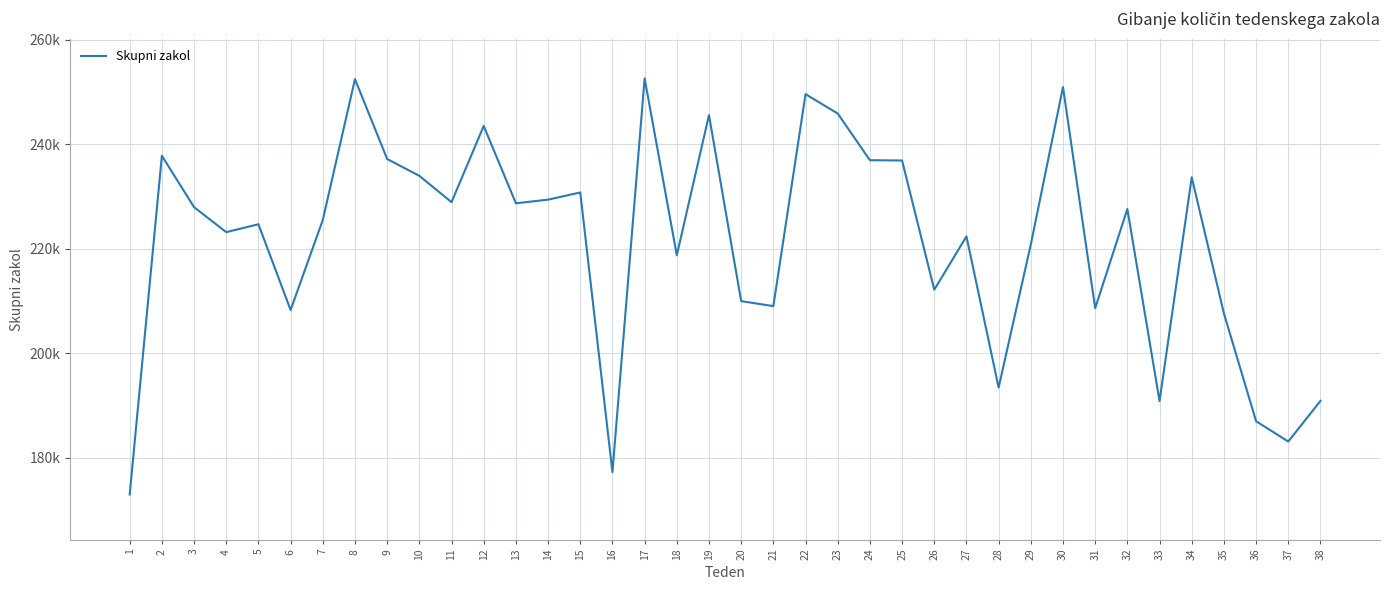

How many points are higher than both their immediate neighbors (excluding endpoints)?

12